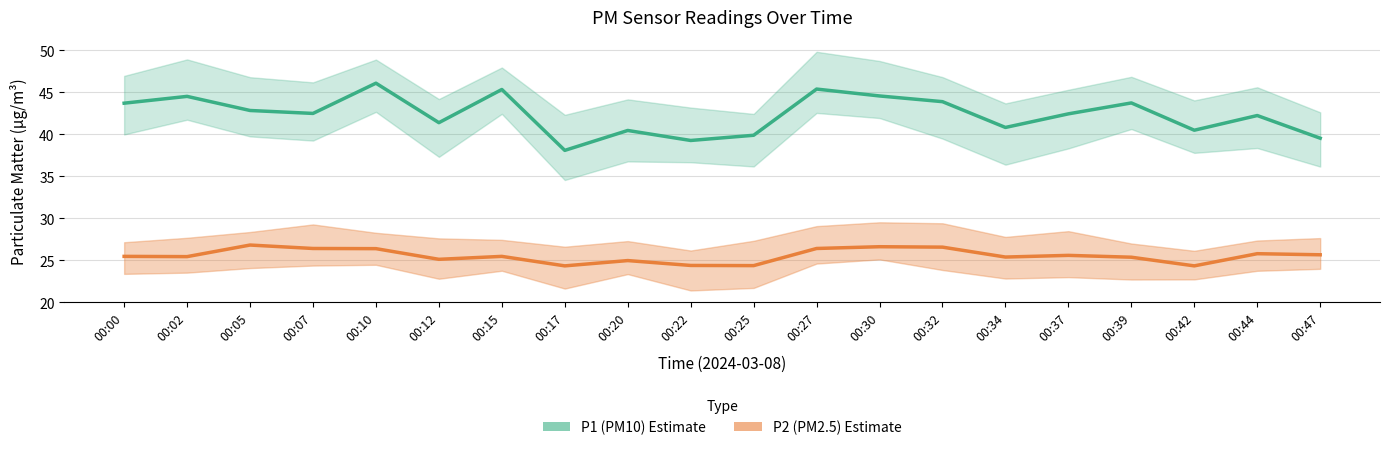

Which series changed the most between 00:05 and 00:12?

P2 (PM2.5)